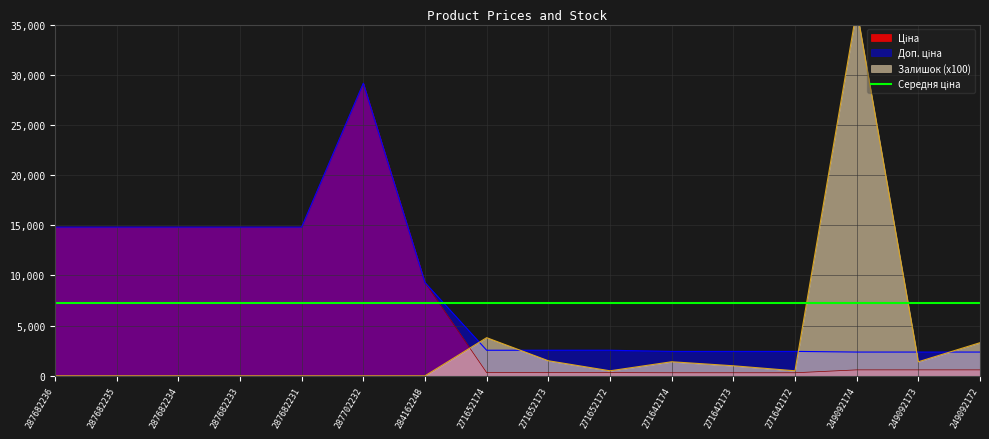

The Залишок series shows -14591.6 at 287702232. True or false?

False